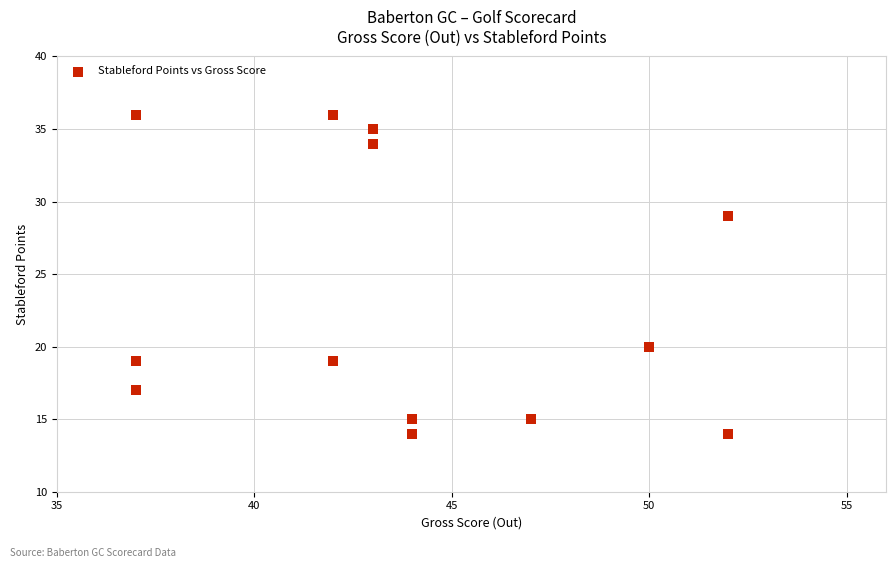

What Y value in the scatter plot is closest to 25?

29